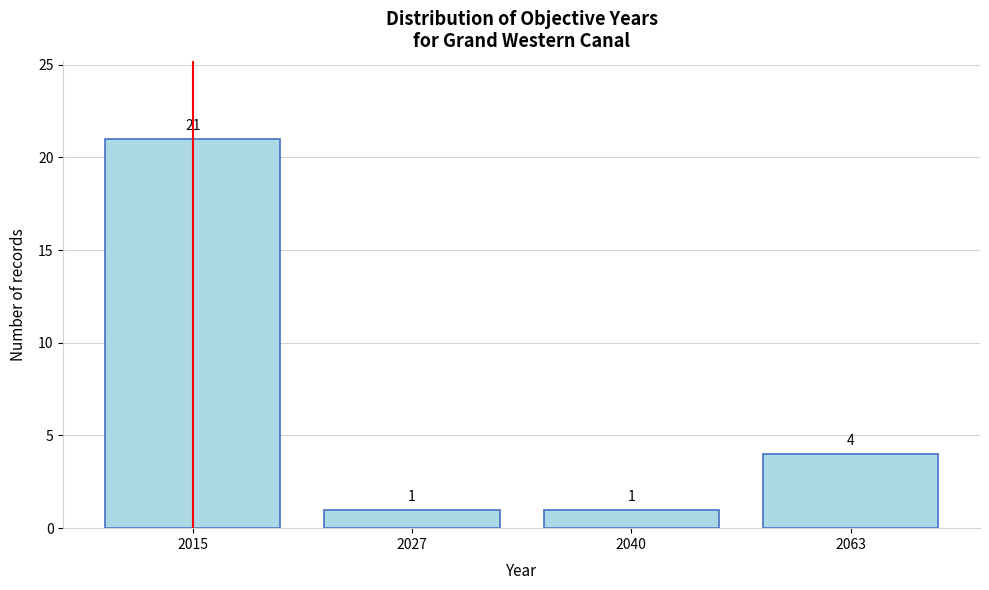

Reading left to right, what are all the values shown in this chart?

21	1	1	4